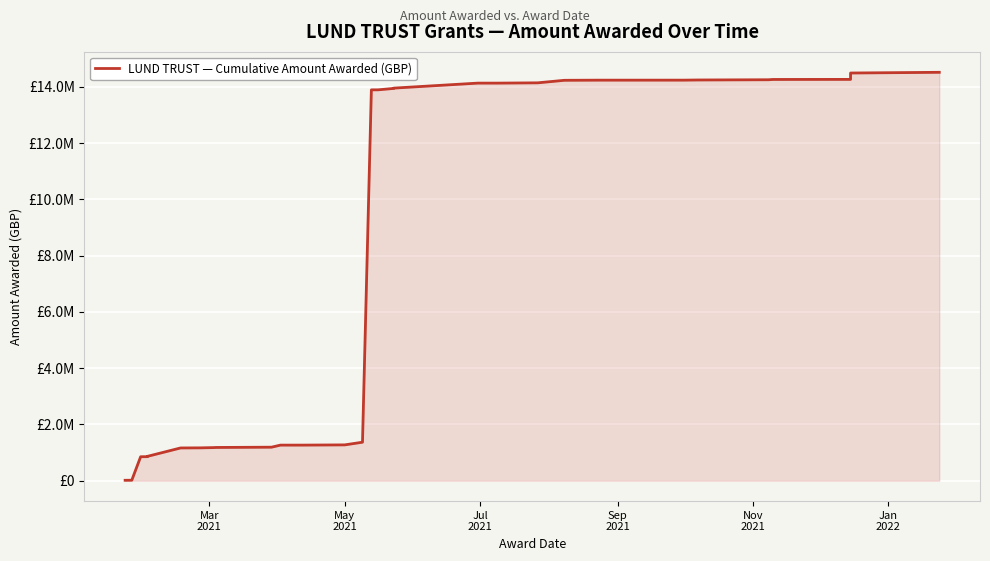

What is the difference between the maximum and minimum values?

14503010.7